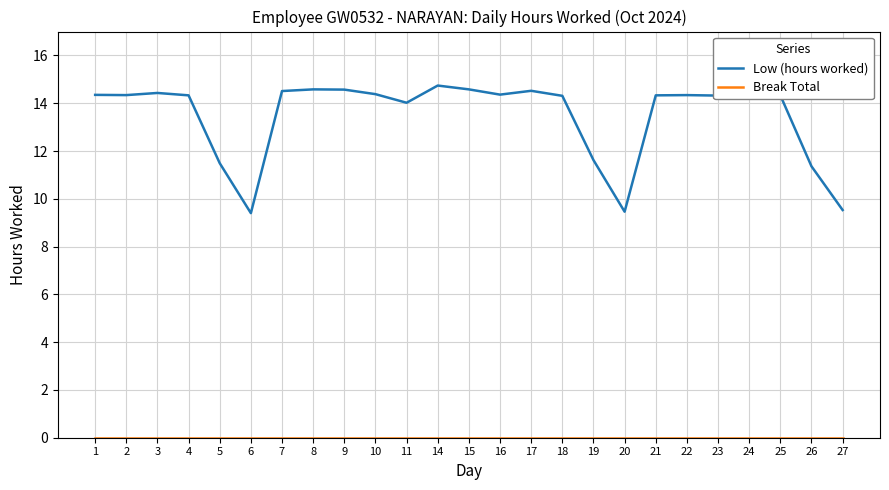

What is the spread (max minus min) of values at 22?

14.3